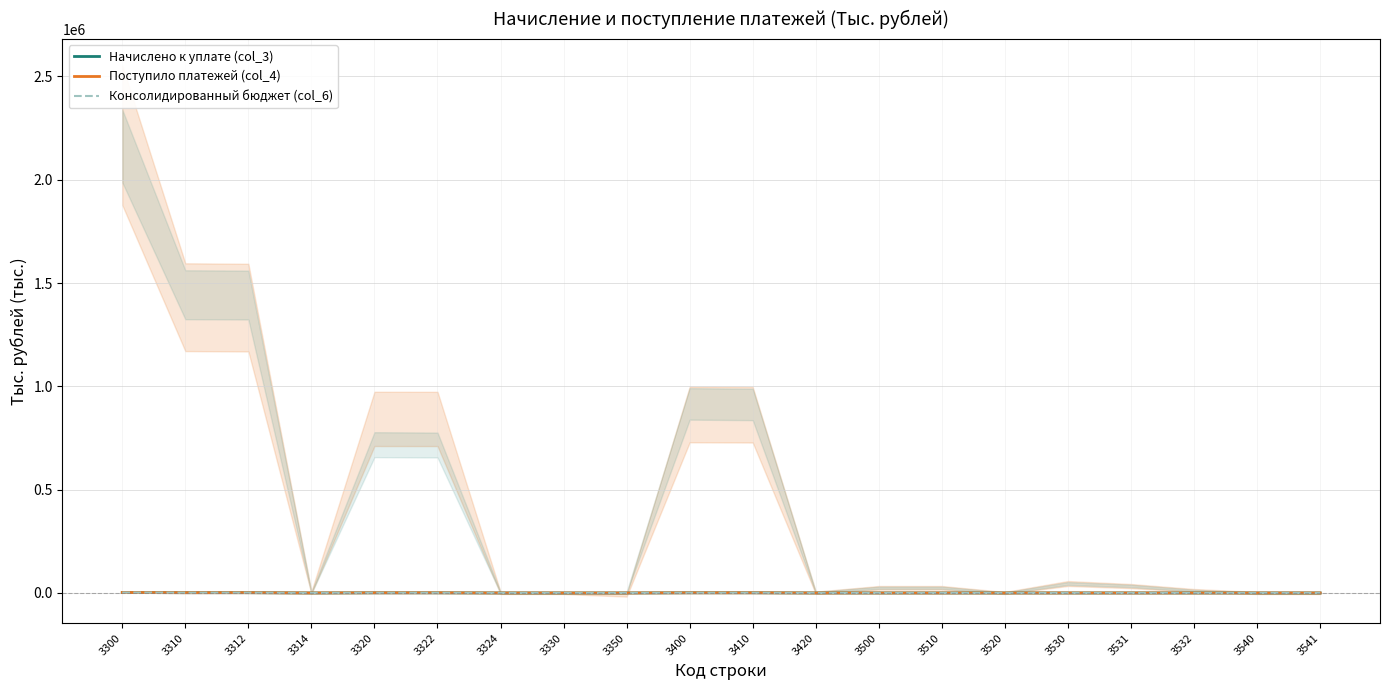

At which category is the sum across all series the highest?

3300